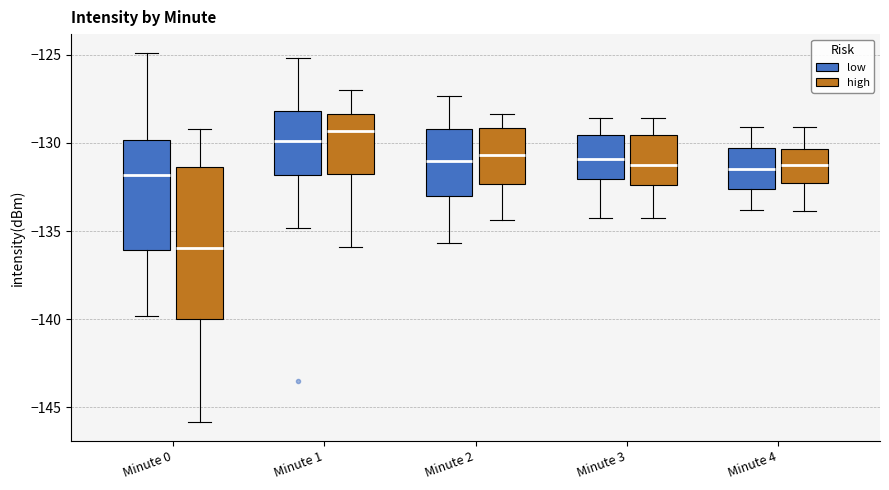

Reading left to right, transcribe this box plot: for each box, give where its median line is, the range the box spans, and where its two whiskers end, as read against the y-axis. The values are not printed on the chart, so give them approximately, as read against the axis.

Minute 0 (low): median -132.0, box -136.0 to -130.0, whiskers -140.0 to -125.0
Minute 0 (high): median -136.0, box -140.0 to -131.5, whiskers -146.0 to -129.0
Minute 1 (low): median -130.0, box -132.0 to -128.0, whiskers -135.0 to -125.0
Minute 1 (high): median -129.5, box -132.0 to -128.5, whiskers -136.0 to -127.0
Minute 2 (low): median -131.0, box -133.0 to -129.0, whiskers -135.5 to -127.5
Minute 2 (high): median -130.5, box -132.5 to -129.0, whiskers -134.5 to -128.5
Minute 3 (low): median -131.0, box -132.0 to -129.5, whiskers -134.0 to -128.5
Minute 3 (high): median -131.0, box -132.5 to -129.5, whiskers -134.0 to -128.5
Minute 4 (low): median -131.5, box -132.5 to -130.5, whiskers -134.0 to -129.0
Minute 4 (high): median -131.0, box -132.5 to -130.5, whiskers -134.0 to -129.0